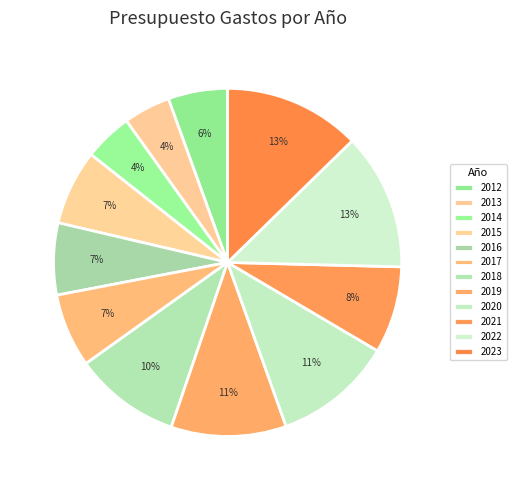

How many slices are in this pie chart?

12